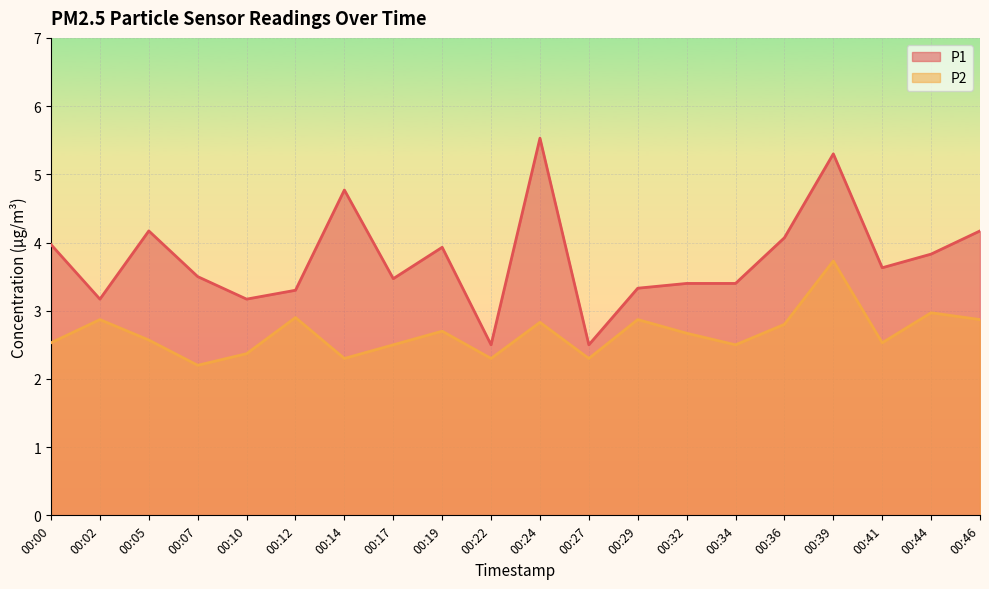

Reading left to right, transcribe all the data shown in this chart.

P1: 4.0	3.2	4.2	3.5	3.2	3.3	4.8	3.5	3.9	2.5	5.5	2.5	3.3	3.4	3.4	4.1	5.3	3.6	3.8	4.2
P2: 2.5	2.9	2.6	2.2	2.4	2.9	2.3	2.5	2.7	2.3	2.8	2.3	2.9	2.7	2.5	2.8	3.7	2.5	3.0	2.9